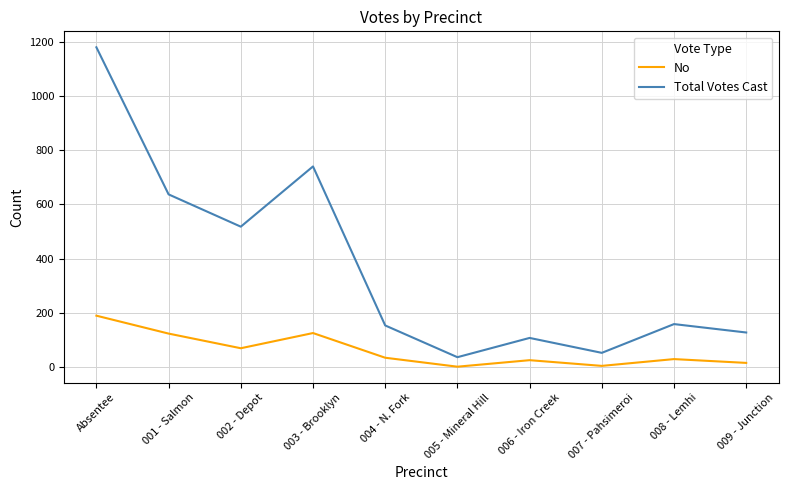

What is the greatest value displayed?

1179